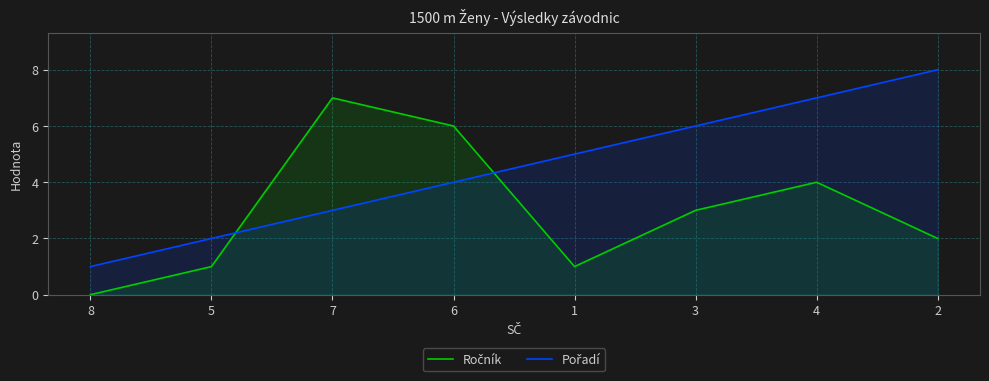

Count the Pořadí values in the range 3 to 7.

5